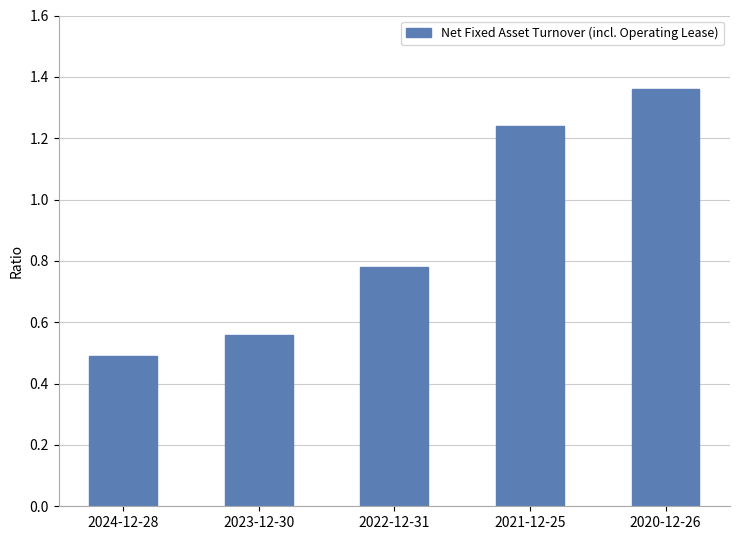

The value at 2021-12-25 is 0.3. True or false?

False